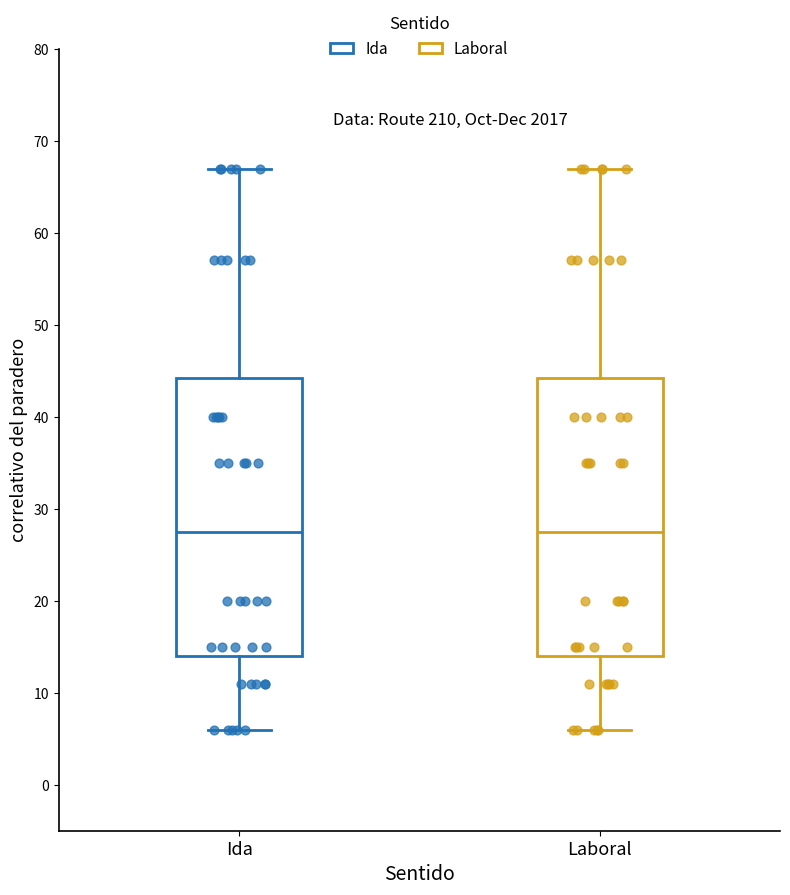

Reading left to right, read every box against the y-axis: the position of its median line, the range the box covers, and the ends of its whiskers. The values are not printed on the chart, so give them approximately, as read against the axis.

Ida: median 28, box 14 to 44, whiskers 6 to 67
Laboral: median 28, box 14 to 44, whiskers 6 to 67